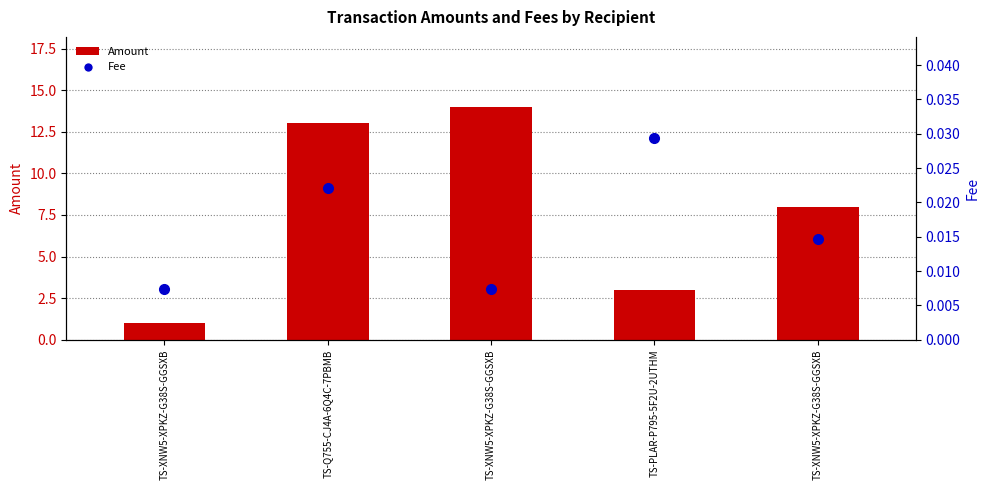

The value of Amount at TS-PLAR-P795-5F2U-2UTHM is 0.8. True or false?

False